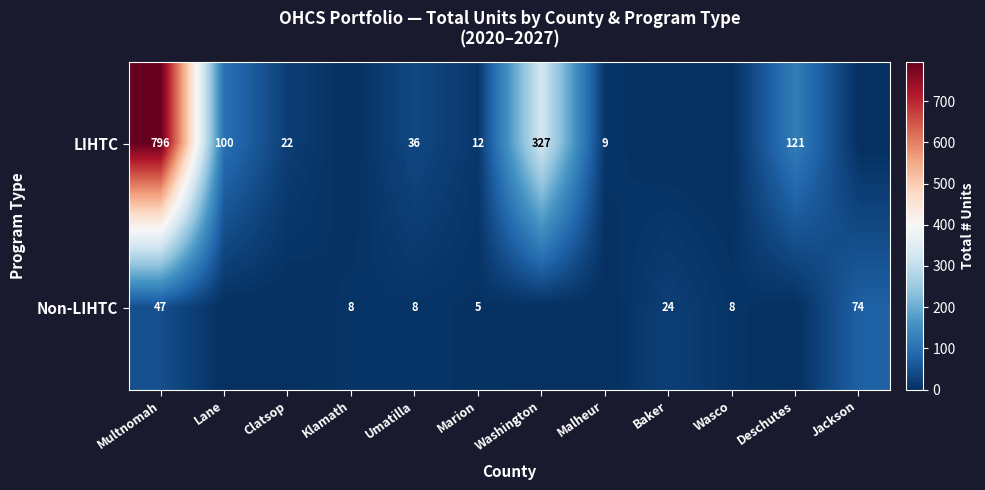

What is the spread (max minus min) of values at Umatilla?

28